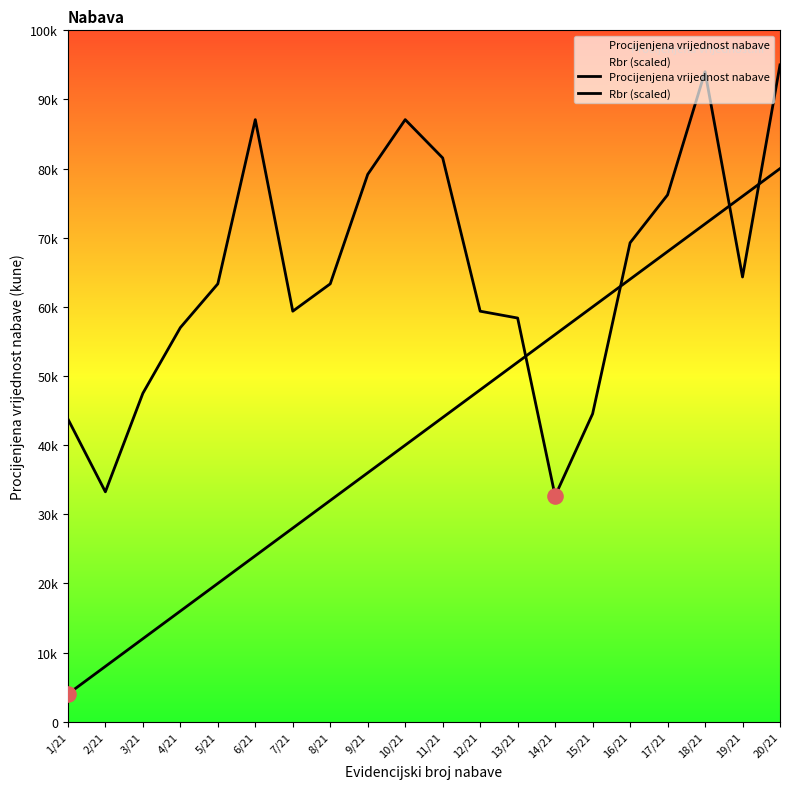

Which series has the largest total across all categories?

Procijenjena vrijednost nabave